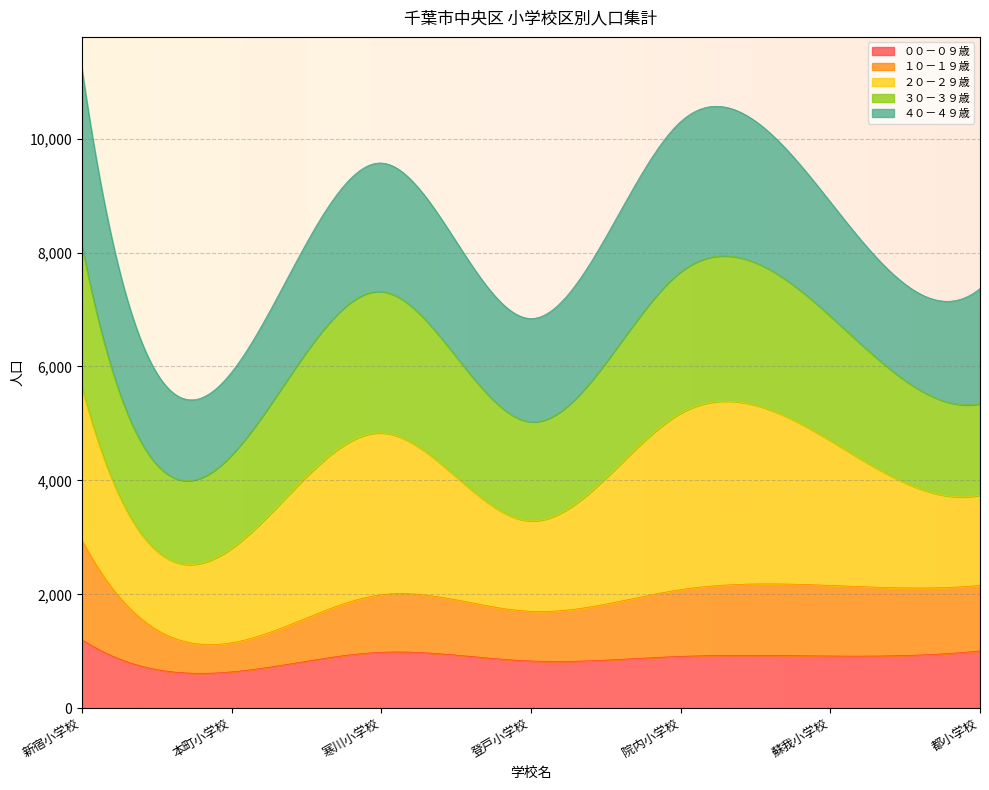

What are all the series names shown in the legend?

００－０９歳, １０－１９歳, ２０－２９歳, ３０－３９歳, ４０－４９歳